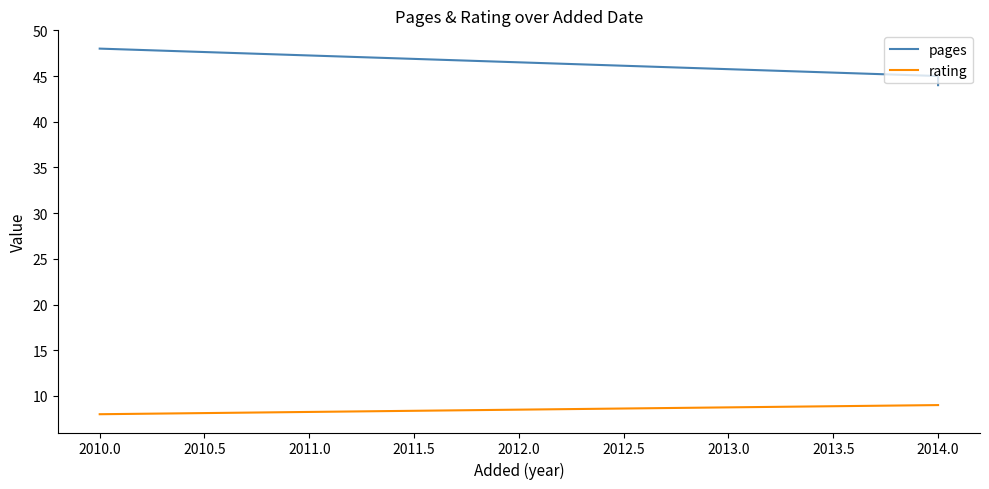

Count the rating values in the range 8 to 9.

3